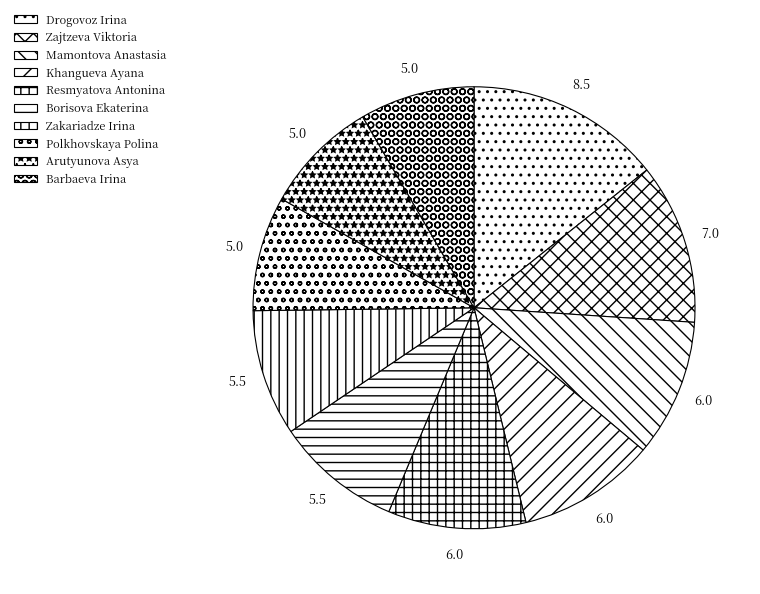

What percentage is the Arutyunova Asya slice, to the nearest percent?

8%